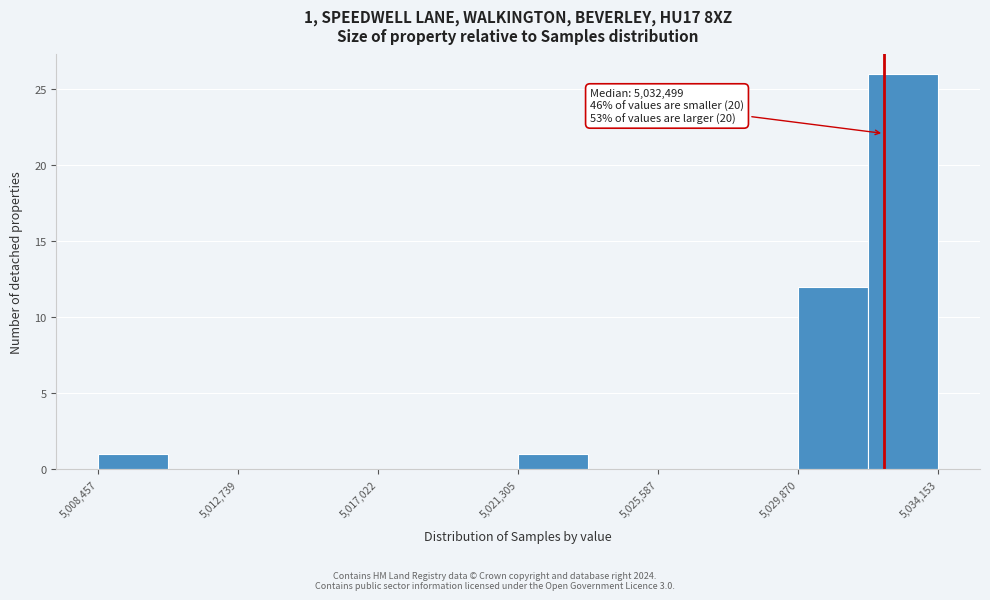

Which range on the x-axis has the tallest bar?

5032000 to 5034000